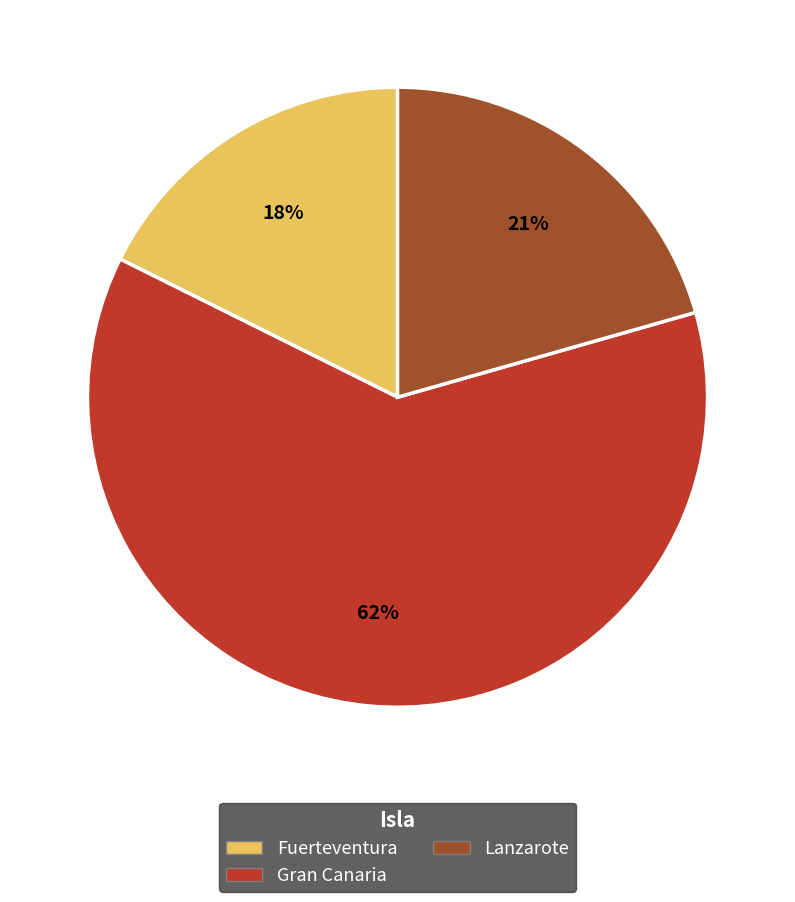

What is the majority slice?

Gran Canaria